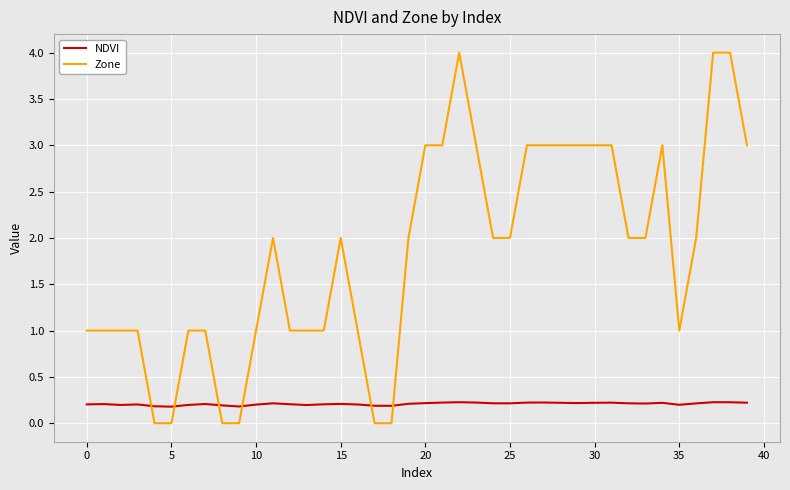

Which series has the widest spread of values?

Zone